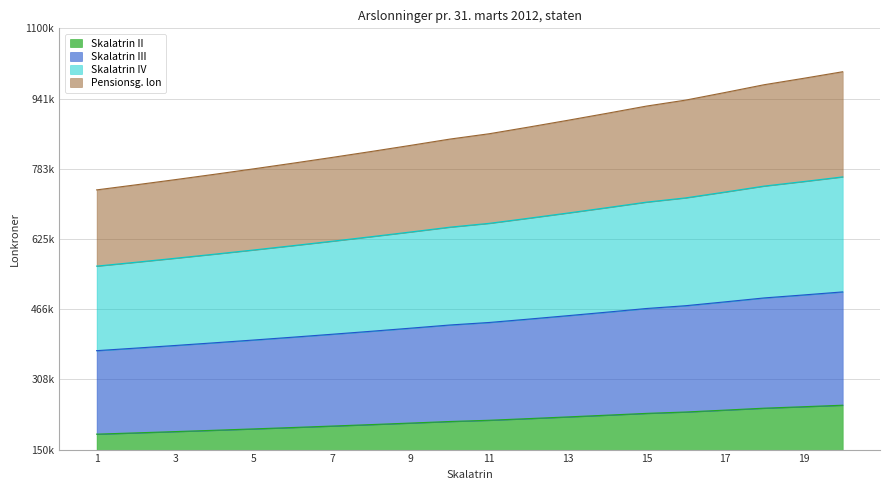

At which category is the sum across all series the highest?

20